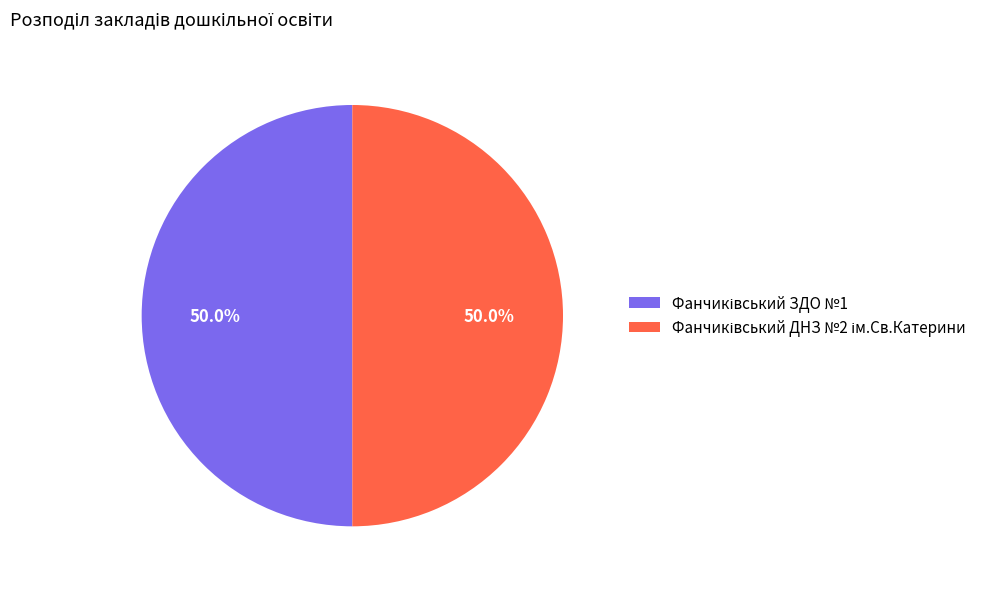

Between Фанчиківський ЗДО №1 and Фанчиківський ДНЗ №2 ім.Св.Катерини, which is larger?

Фанчиківський ДНЗ №2 ім.Св.Катерини